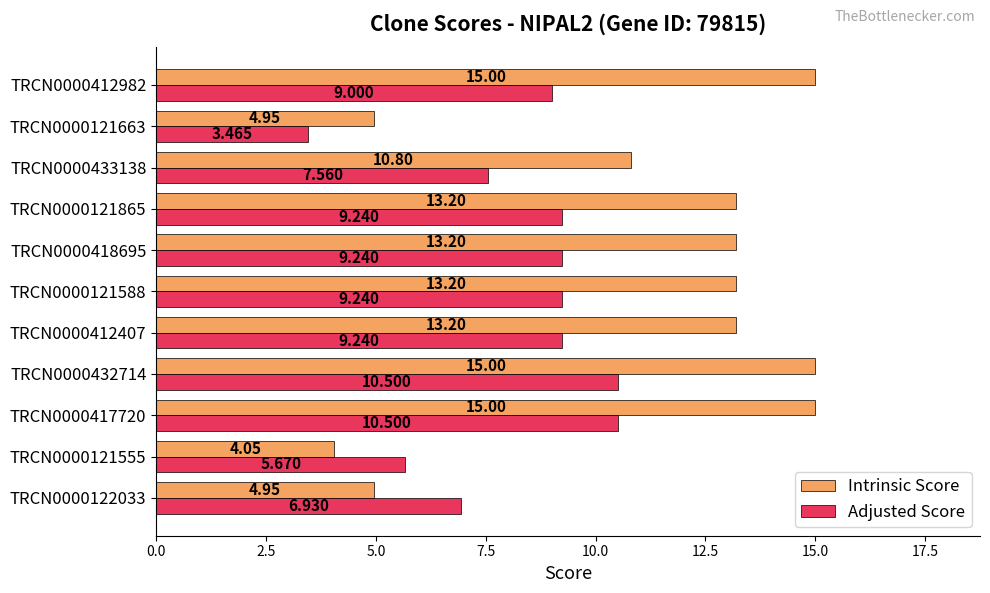

Rank the series by their maximum value, from highest to lowest.

Intrinsic Score, Adjusted Score